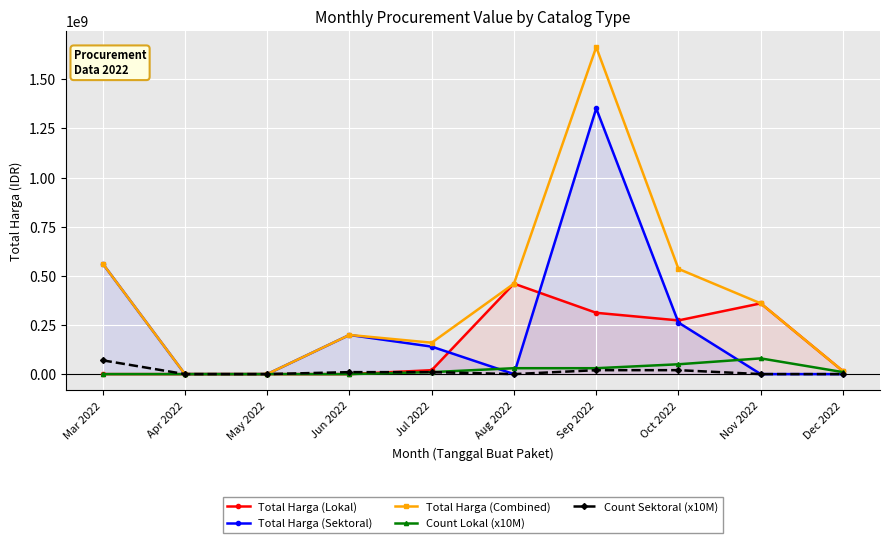

What is the sum of the Count Sektoral (x10M) values at Oct 2022 and Aug 2022?

20000000